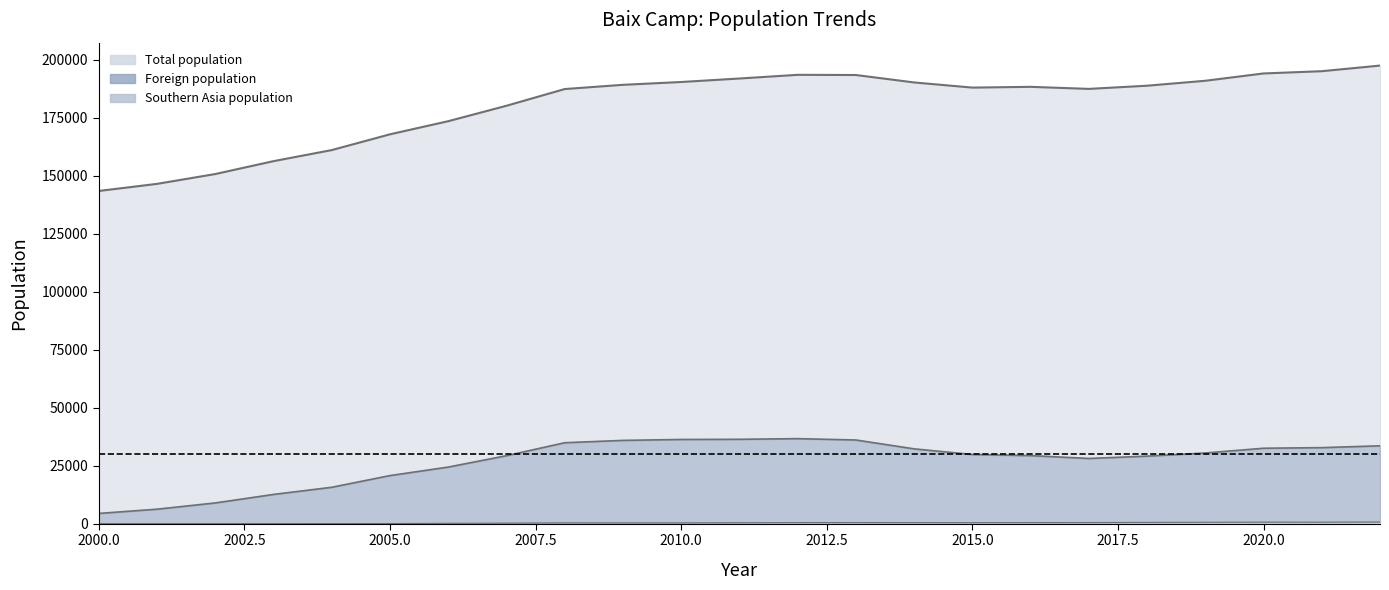

Reading left to right, what are all the values shown in this chart?

Total population (thousands): 143462	146522	150762	156312	161090	167889	173539	180196	187403	189226	190440	191947	193535	193455	190249	188026	188358	187471	188841	190973	194127	195098	197525
Foreign population: 4429	6257	8952	12623	15707	20749	24418	29327	34913	35921	36317	36388	36673	36091	32275	29838	29360	28129	29128	30487	32536	32797	33583
Southern Asia population: 18	25	22	33	40	62	165	243	367	331	350	419	470	494	458	454	476	499	560	626	670	654	720